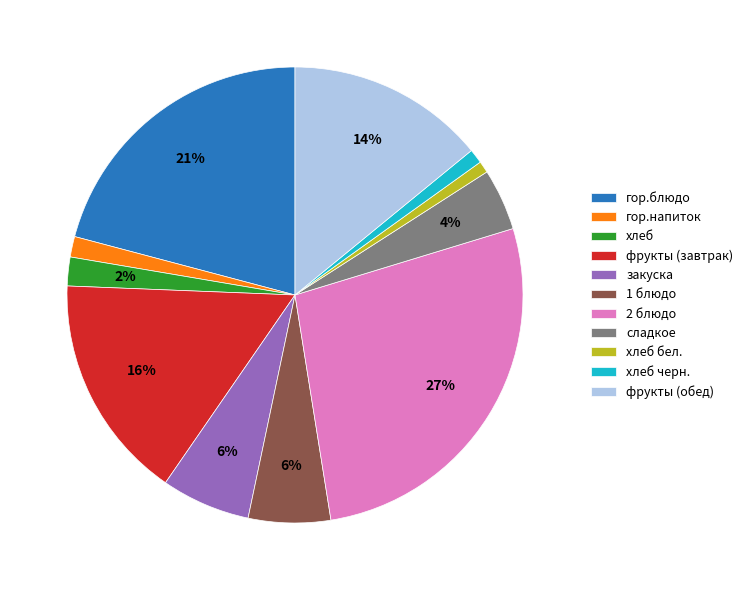

Which slice is the largest?

2 блюдо